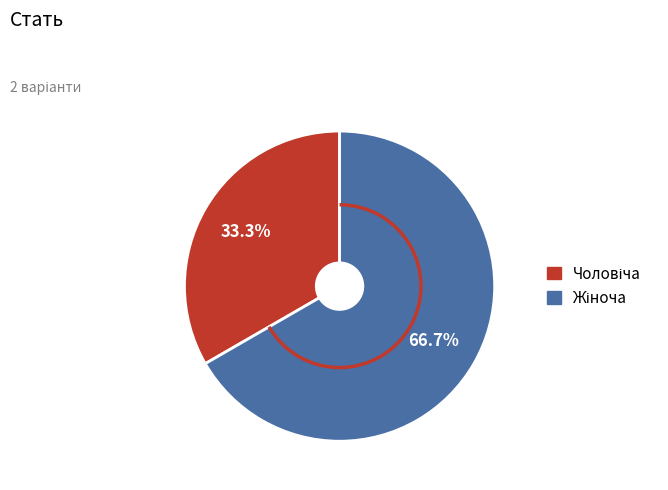

Does any single category account for the majority?

Yes